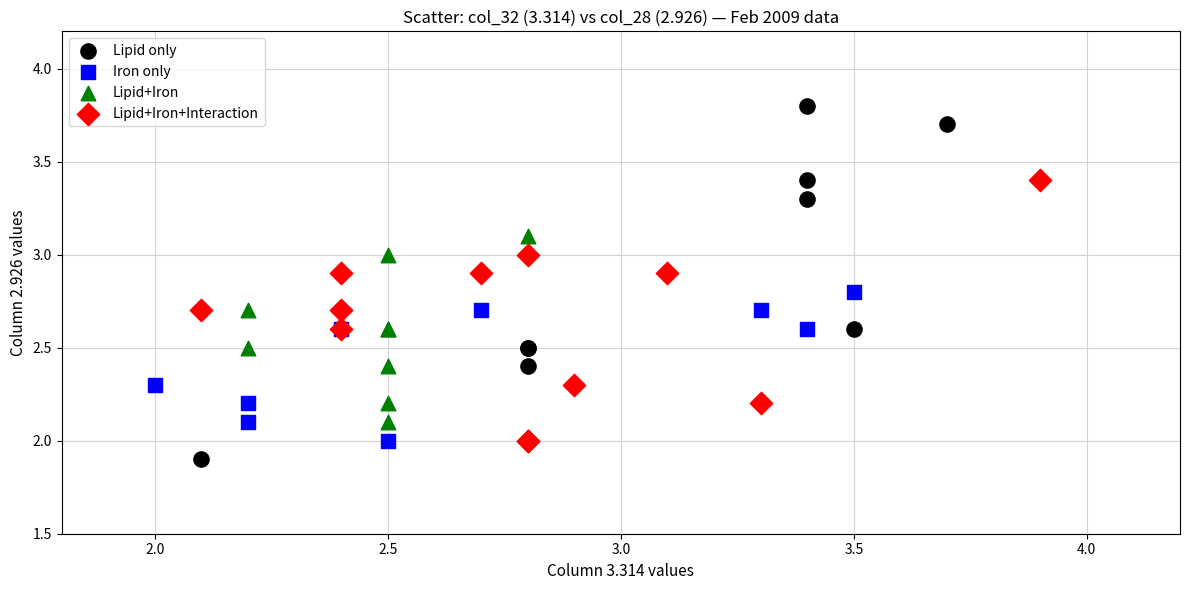

Which series reaches the maximum Y coordinate?

Lipid only